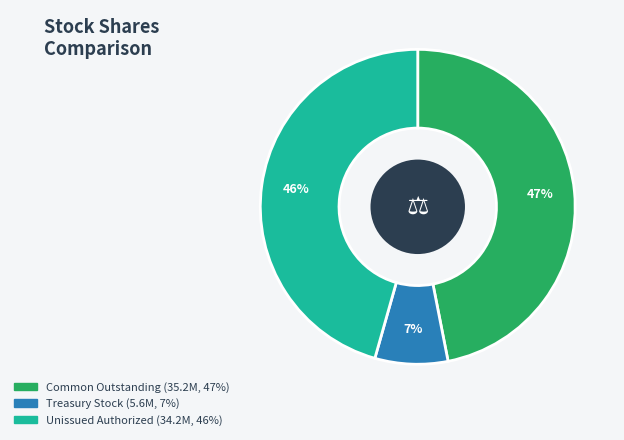

Is there any slice that represents more than half of the pie?

No